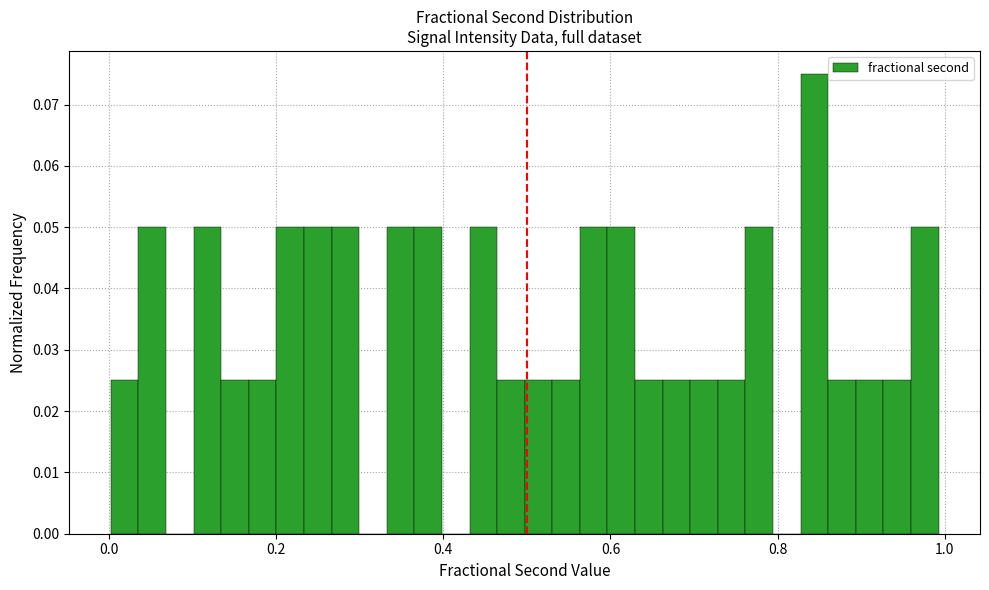

Read against the x-axis, roughly where is the centre of the tallest bar?

0.84